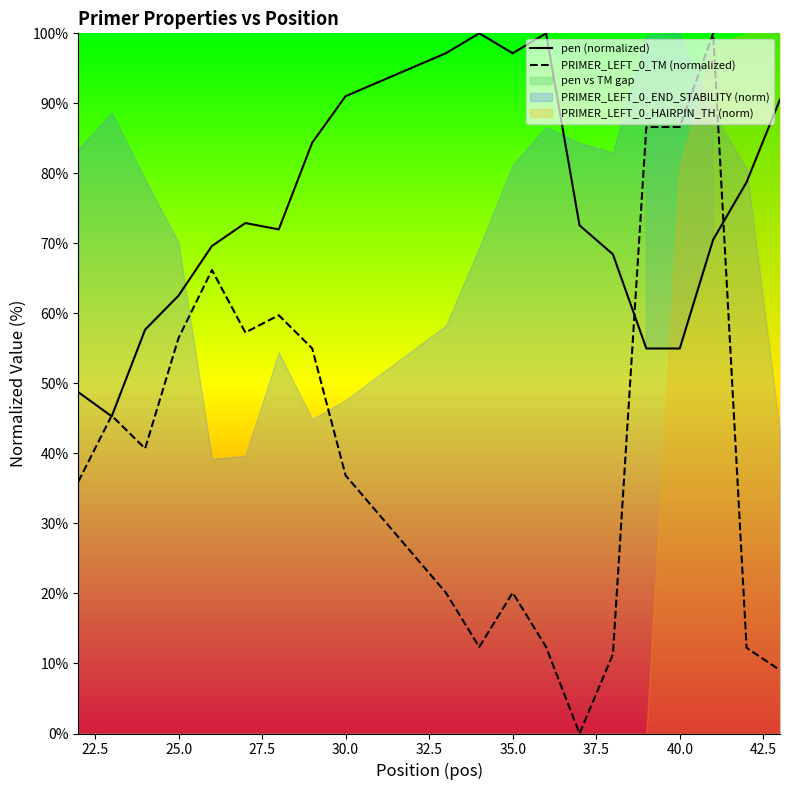

How many intersections are there between pen (normalized) and PRIMER_LEFT_0_TM (normalized)?

4